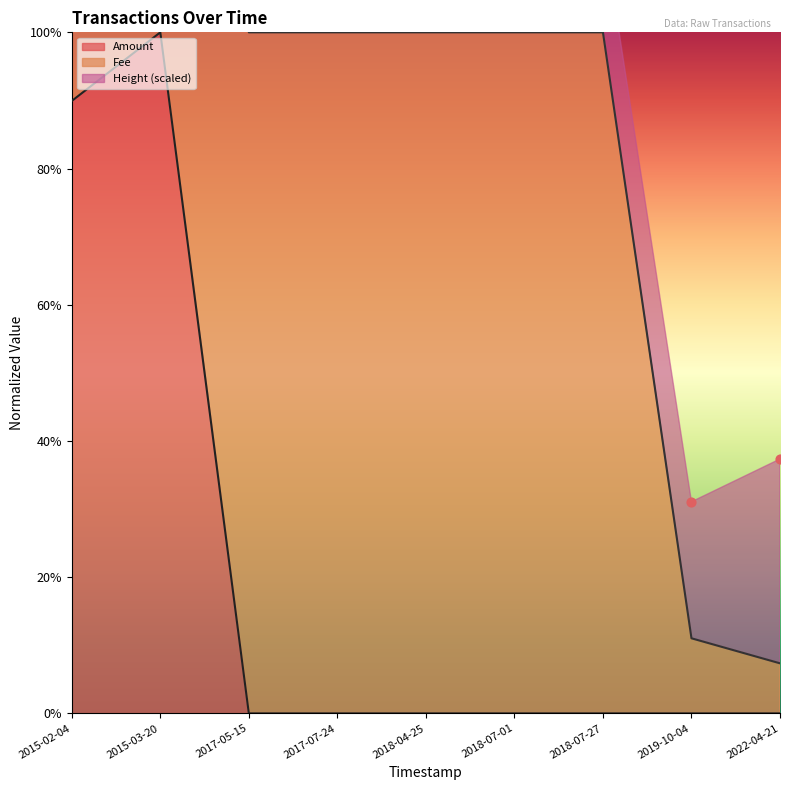

Which has a higher value, 2018-07-01 or 2019-10-04?

2018-07-01